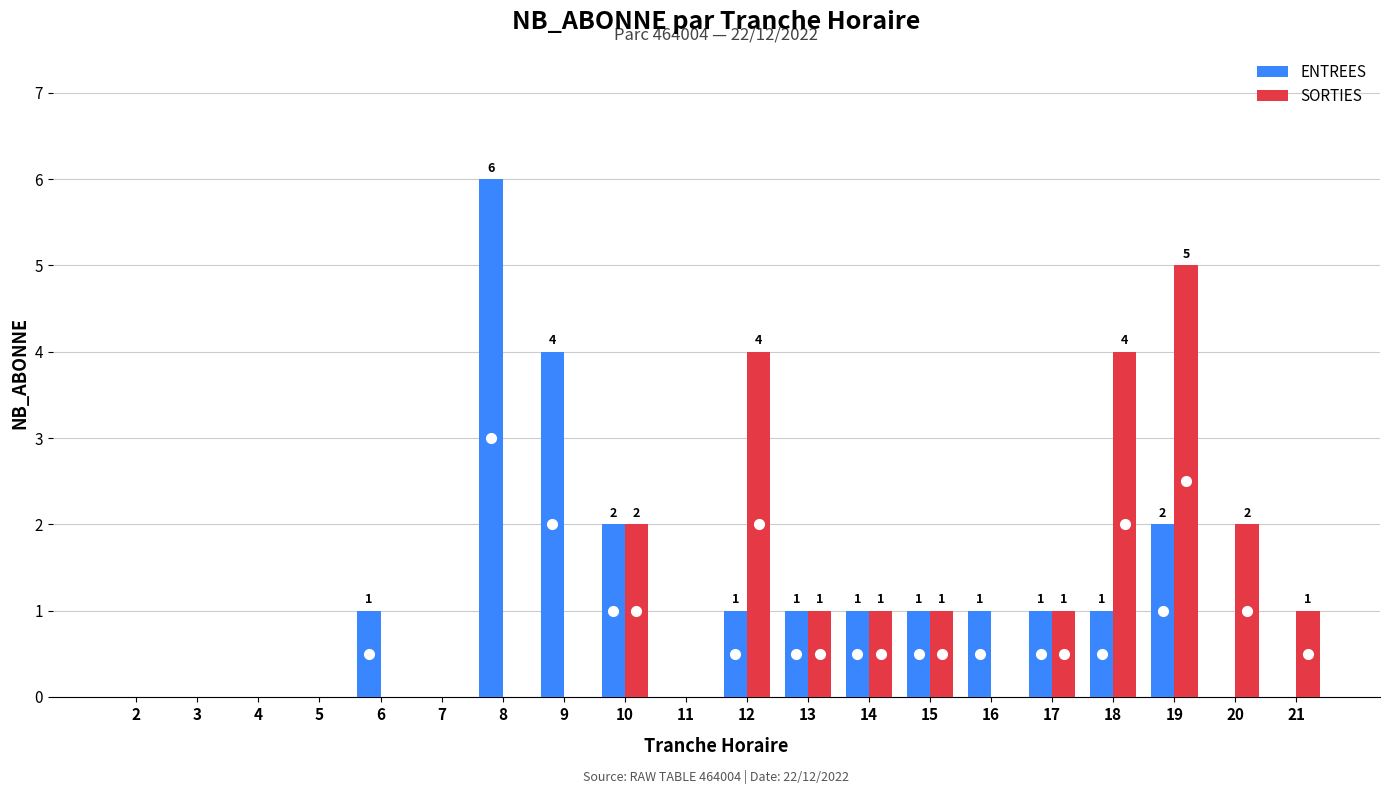

At which category is the sum across all series the highest?

19